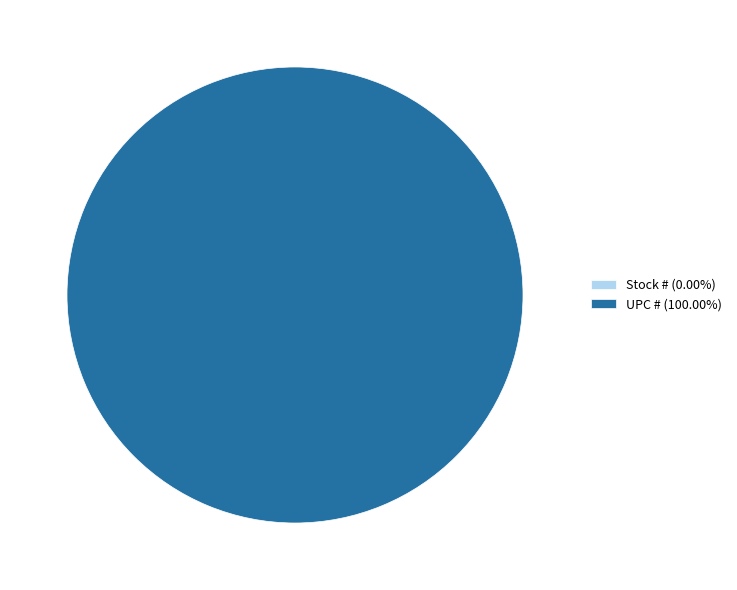

To the nearest percent, what is the difference between the largest and smallest slice percentages?

100%